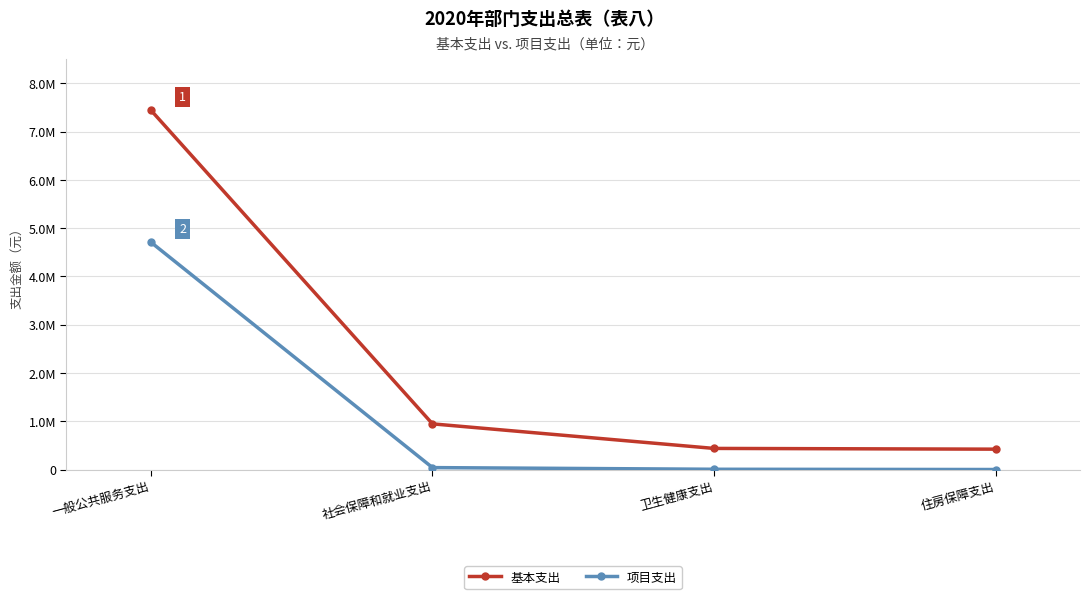

What is the greatest value displayed?

7445583.4